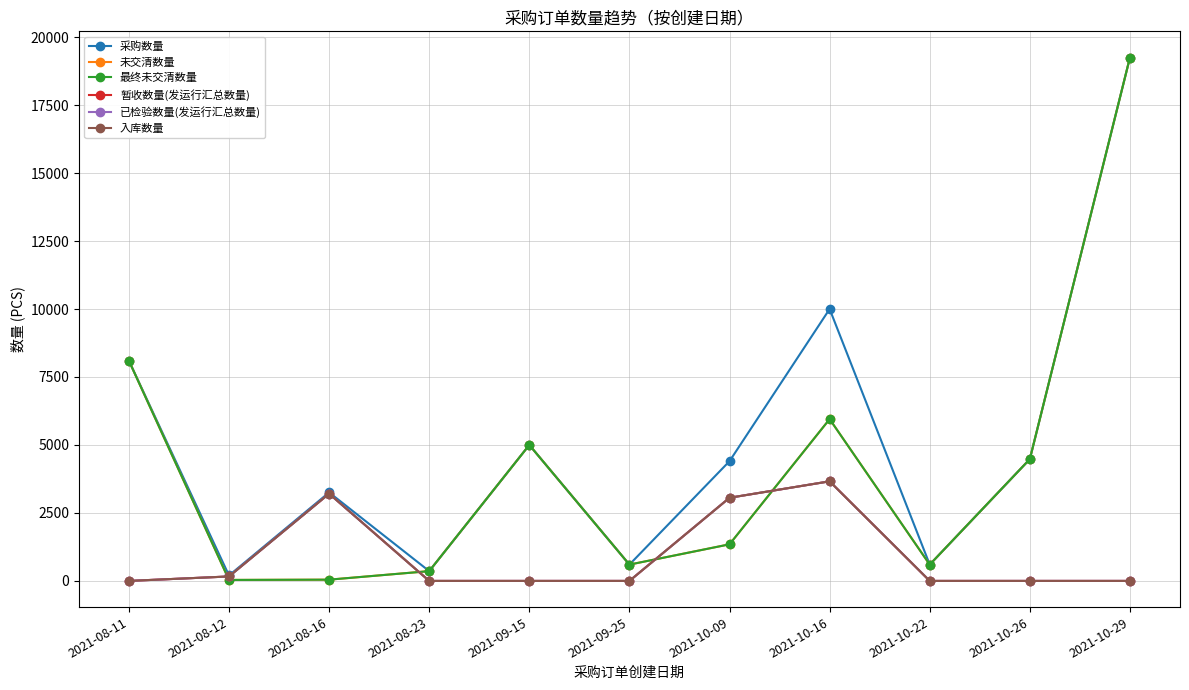

Which has a higher value, 2021-10-16 or 2021-10-26?

2021-10-16